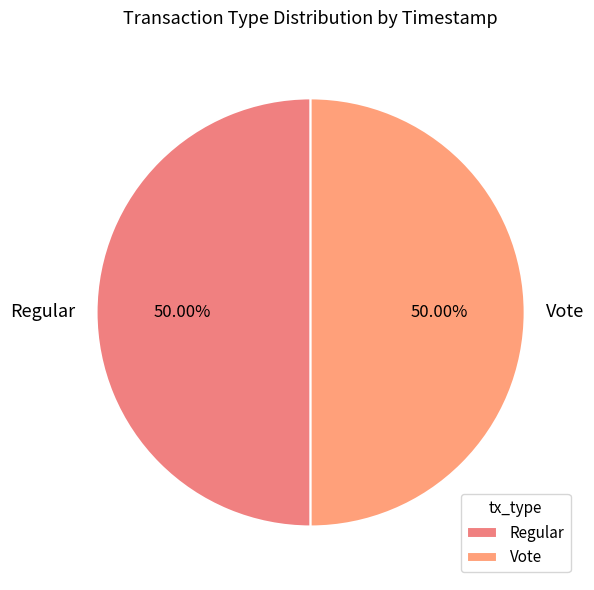

Is the sum of Regular and Vote greater than half?

Yes